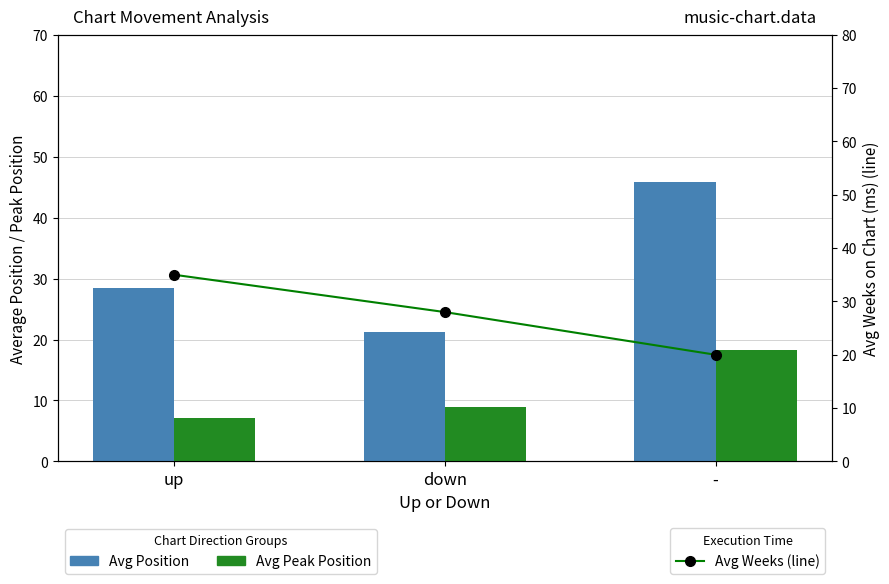

How many values in the Avg Position series are below 28?

1